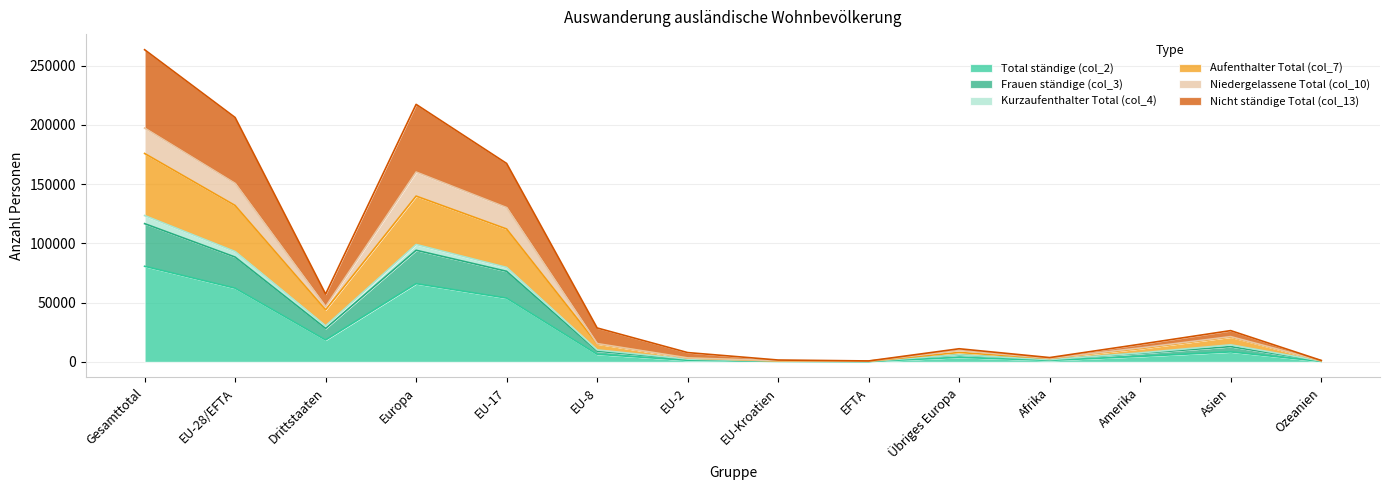

Reading left to right, what are all the values shown in this chart?

Total ständige (col_2): 80659	62195	18464	65995	53810	6403	1307	407	268	3800	1234	4597	8419	400
Frauen ständige (col_3): 175892	131997	43895	139929	112167	15199	3310	727	594	7932	2845	11147	20966	970
Kurzaufenthalter Total (col_4): 123497	93114	30383	99059	79717	10084	2315	609	389	5945	1847	7548	14381	641
Aufenthalter Total (col_7): 116666	88461	28205	94212	76441	9027	2033	585	375	5751	1779	7148	12897	609
Niedergelassene Total (col_10): 197325	150656	46669	160207	130251	15430	3340	992	643	9551	3013	11745	21316	1009
Nicht ständige Total (col_13): 263475	206271	57204	217335	167482	28619	7837	1556	777	11064	3620	14888	26383	1208